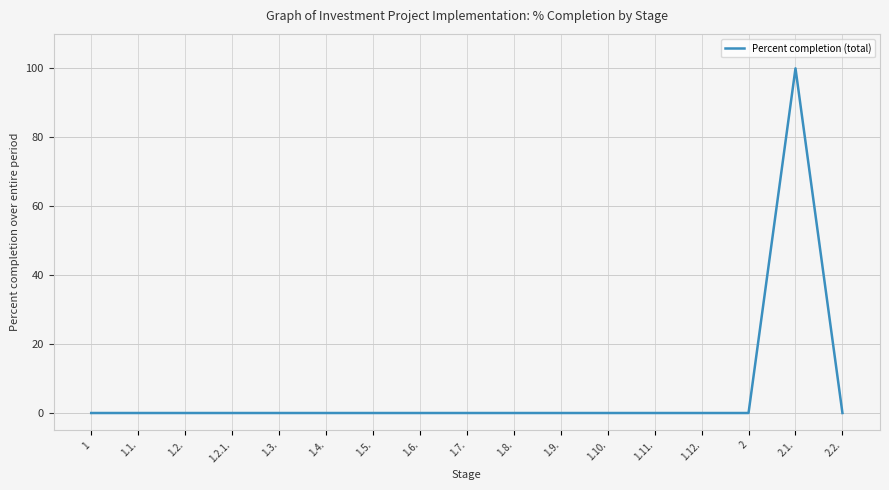

Reading left to right, list all the values displayed in this chart.

1=0	1.1.=0	1.2.=0	1.2.1.=0	1.3.=0	1.4.=0	1.5.=0	1.6.=0	1.7.=0	1.8.=0	1.9.=0	1.10.=0	1.11.=0	1.12.=0	2=0	2.1.=100	2.2.=0